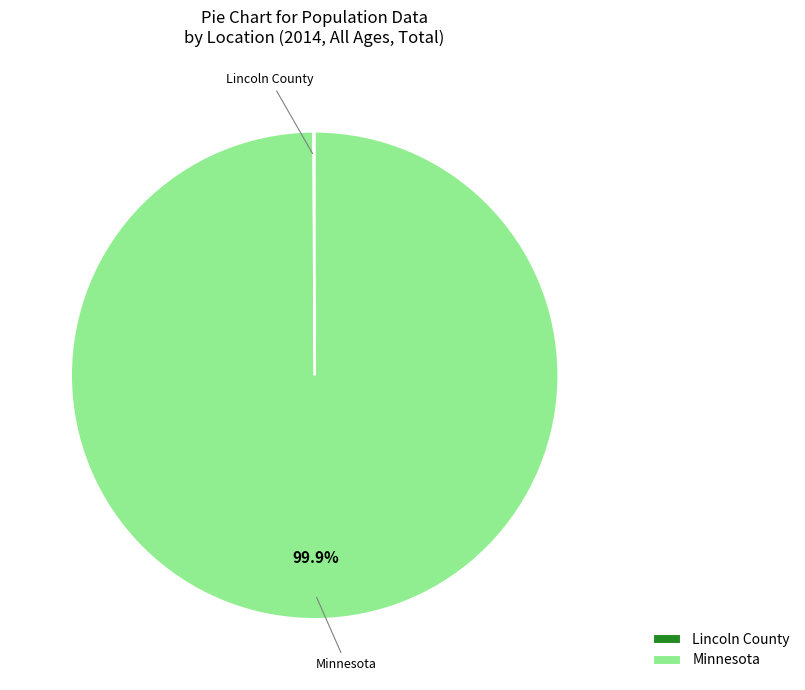

To the nearest percent, what is the difference between the largest and smallest slice percentages?

100%